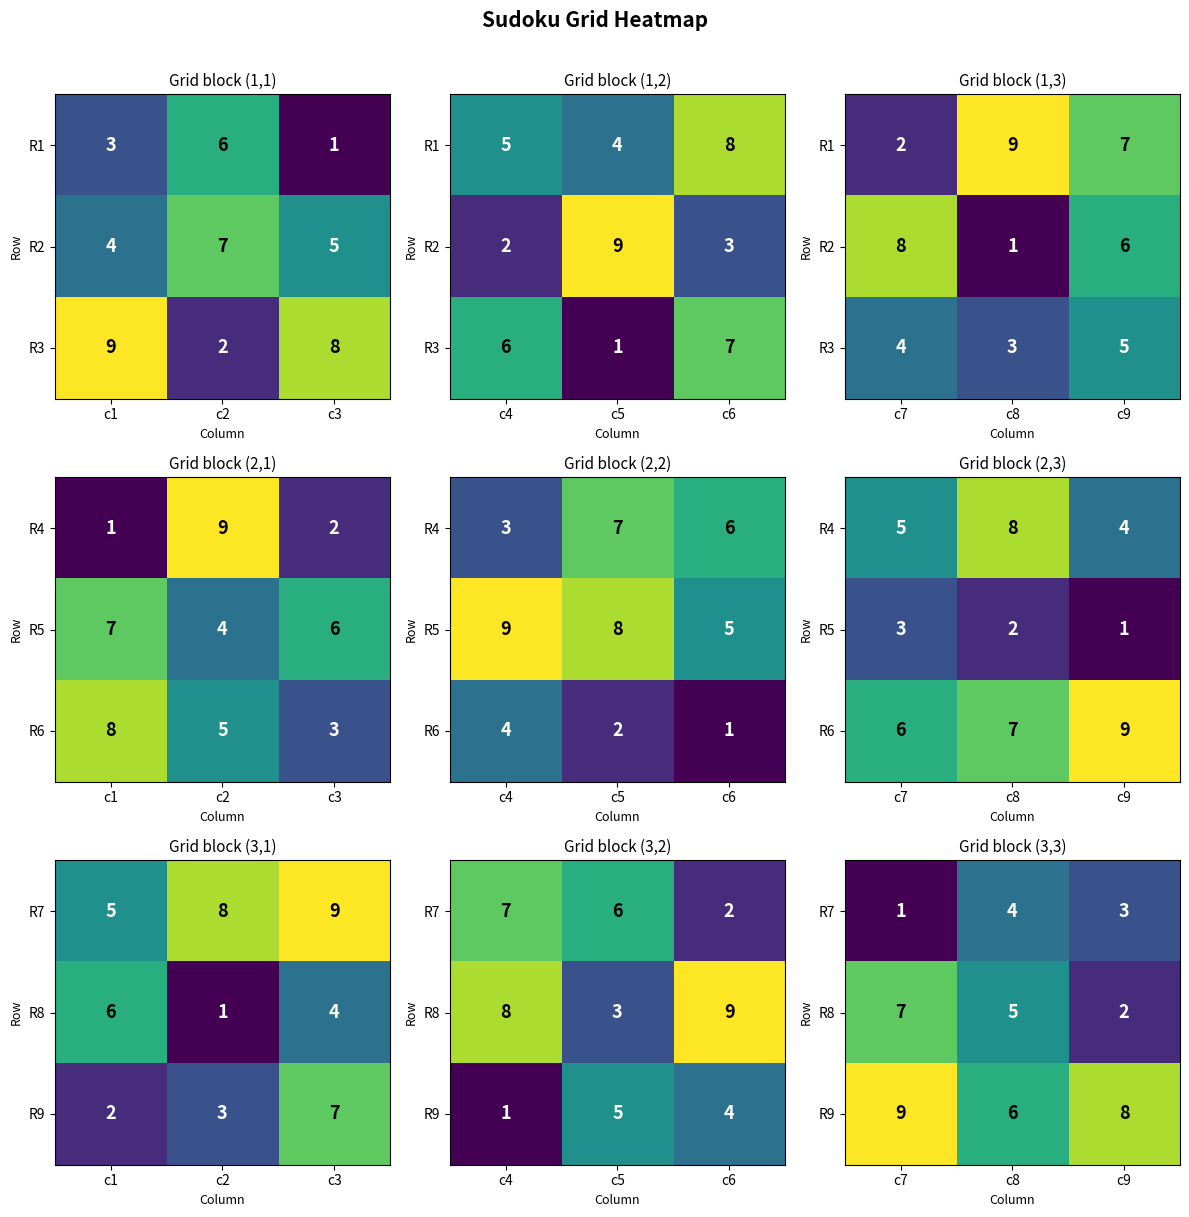

What is the maximum value shown in the chart?

9